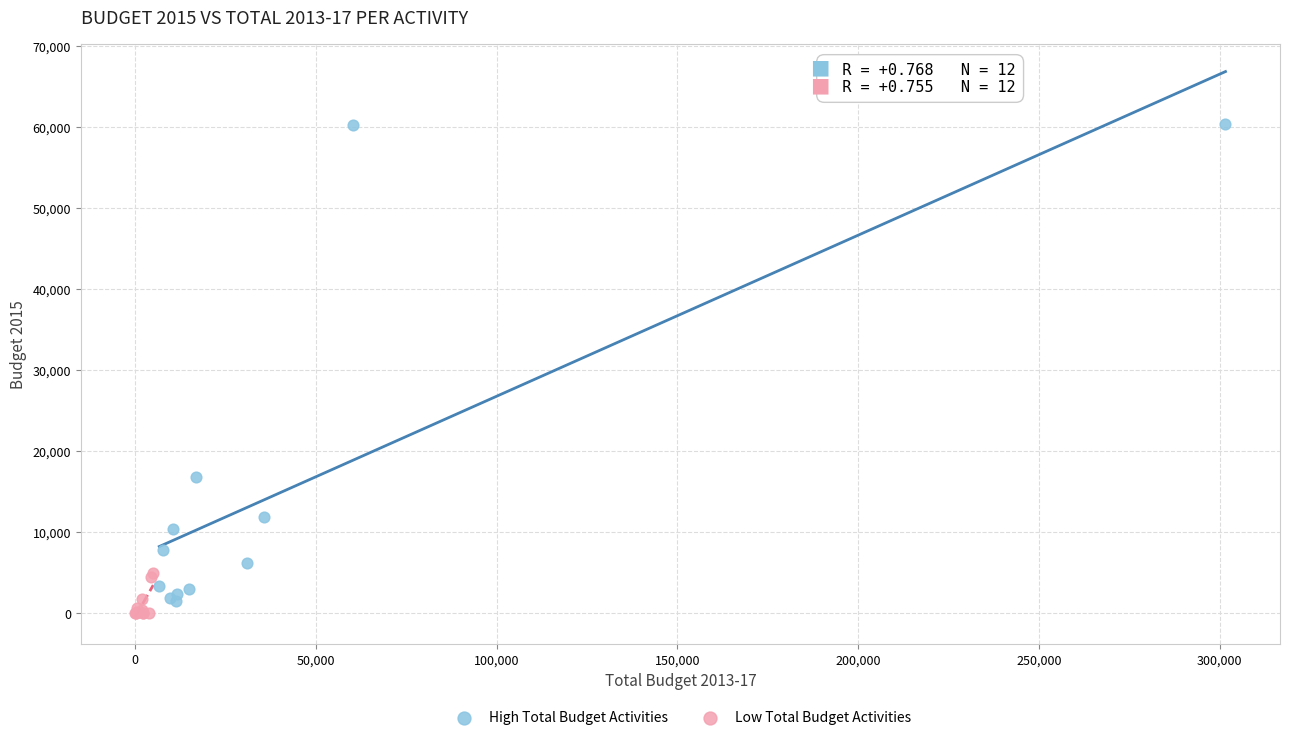

Which series contains the highest Y value?

High Total Budget Activities